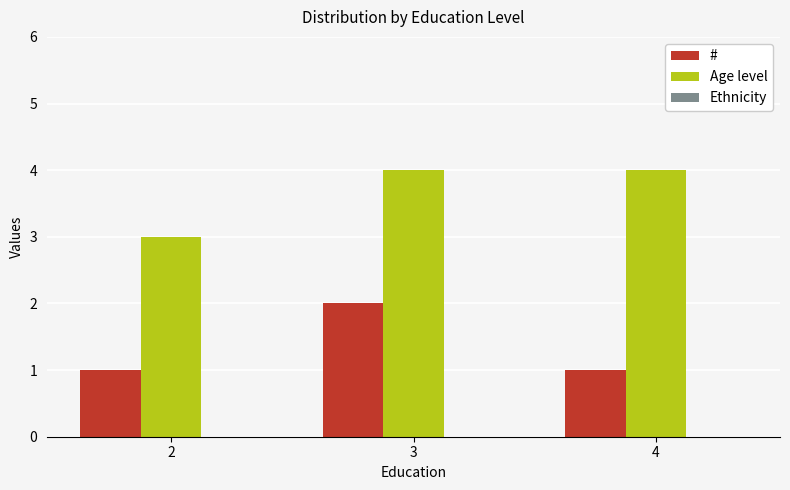

What is the difference between the Age level values at 3 and 2?

1